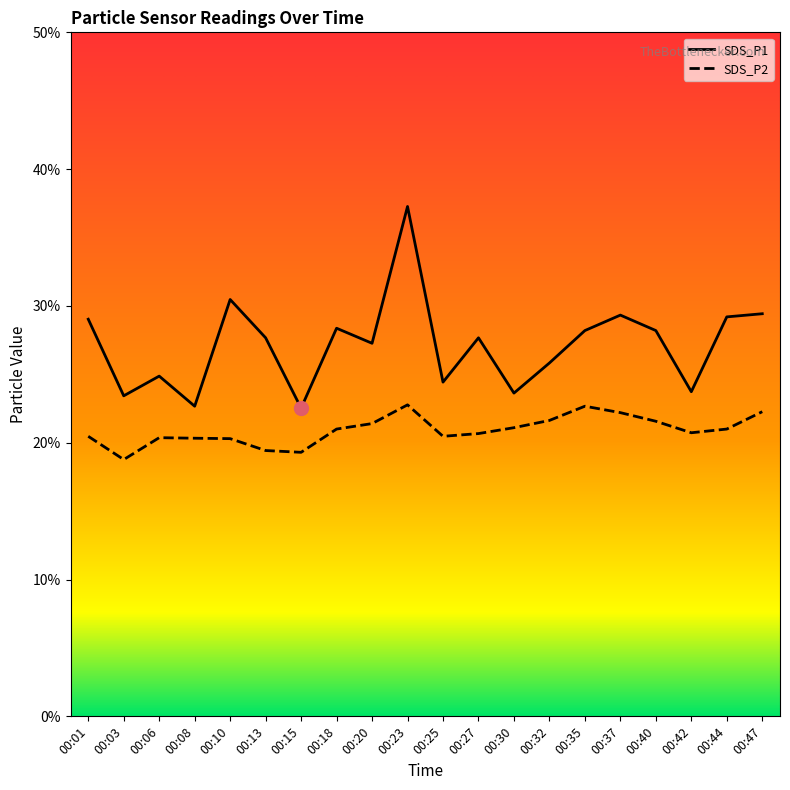

How many distinct data groups are displayed?

2